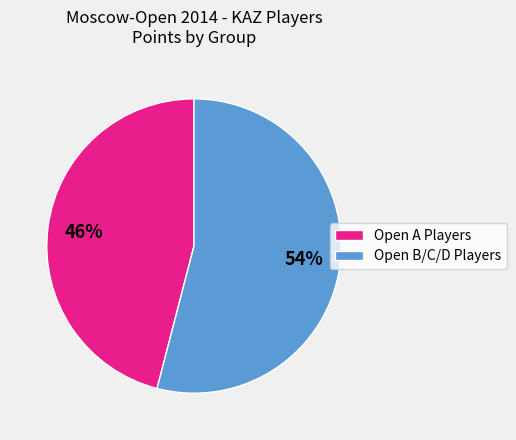

Combined, do Open B/C/D Players and Open A Players account for over 50%?

Yes